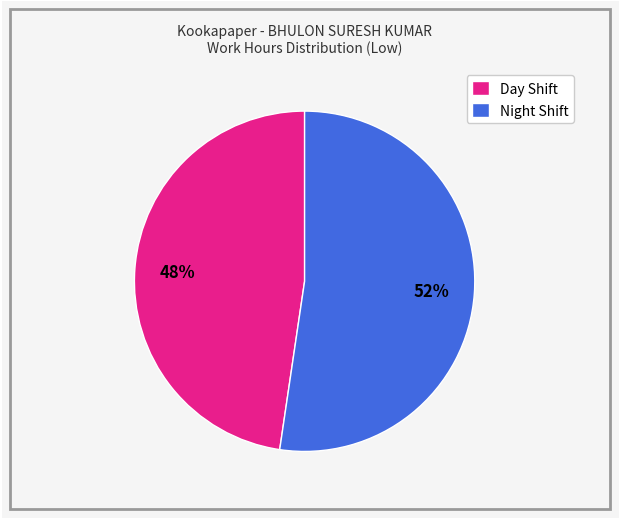

Does Night Shift account for over 50% of the chart?

Yes